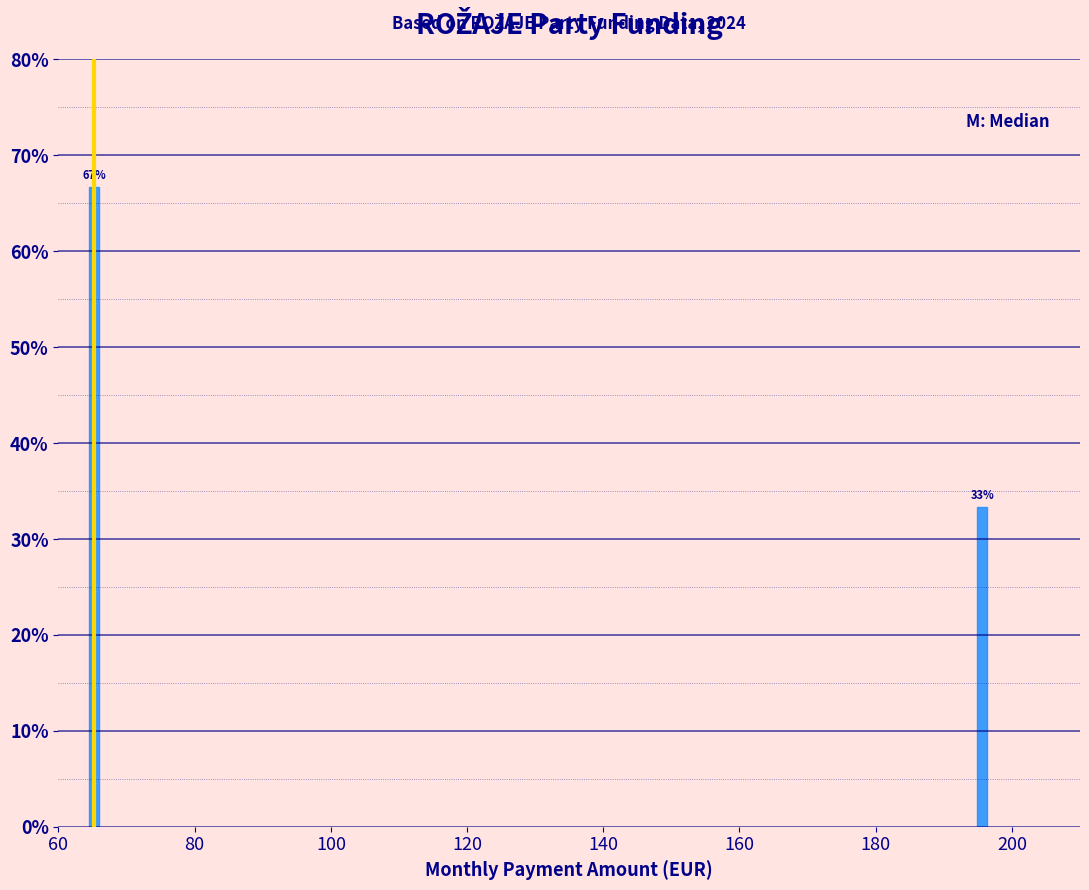

What is the maximum value shown in the chart?

66.7